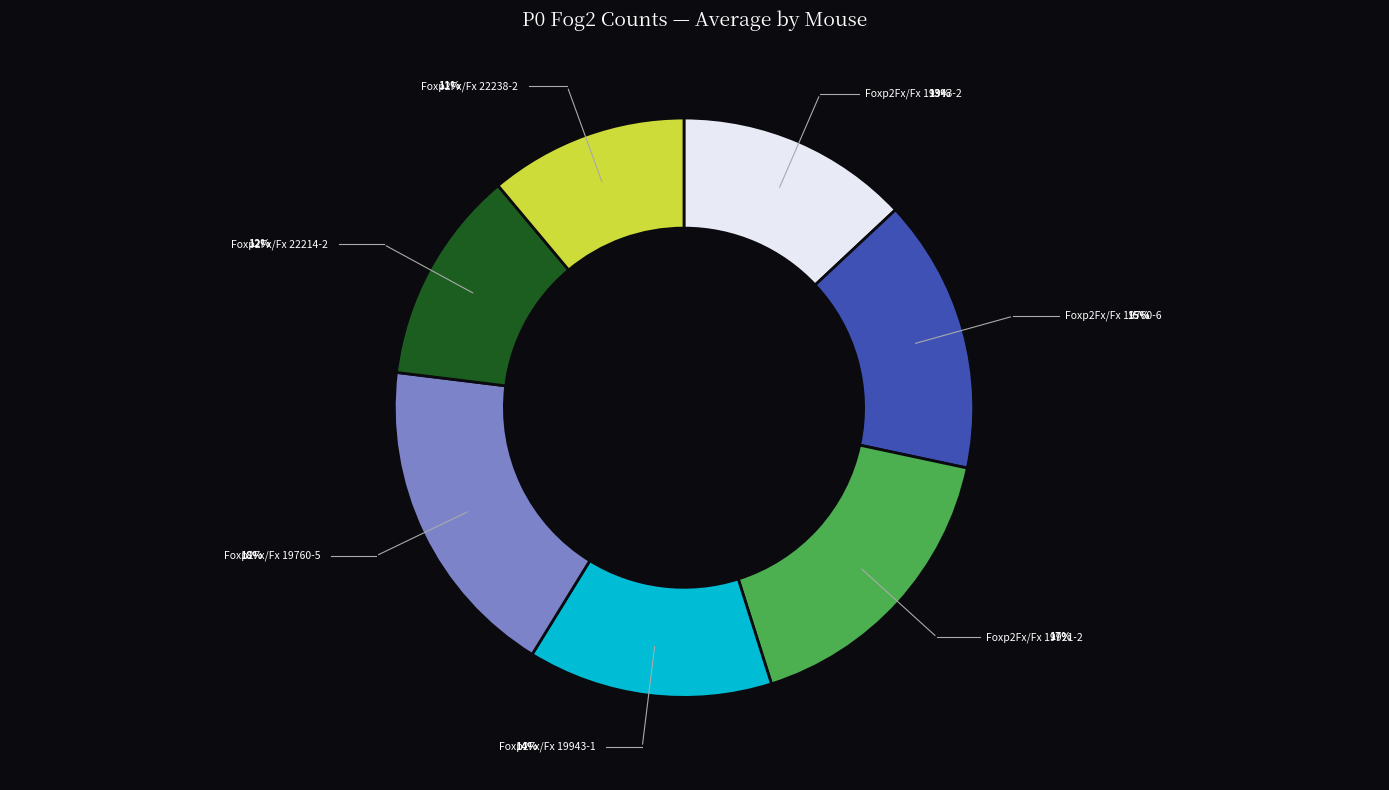

To the nearest percent, what is the average slice percentage?

14%